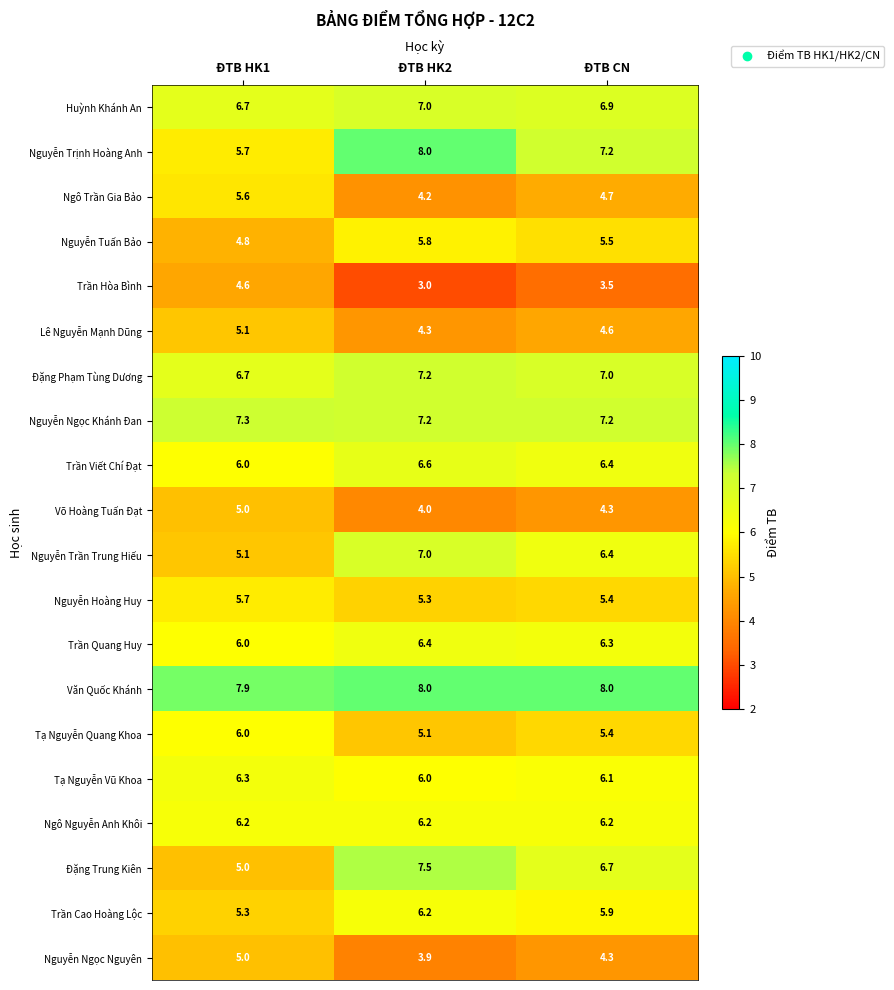

List the labels in order of Tạ Nguyễn Vũ Khoa value, smallest first.

ĐTB HK2, ĐTB CN, ĐTB HK1